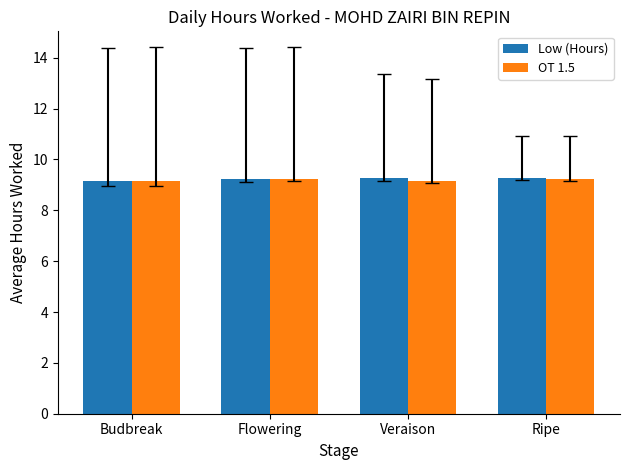

What is the total value across all series at Ripe?

18.5